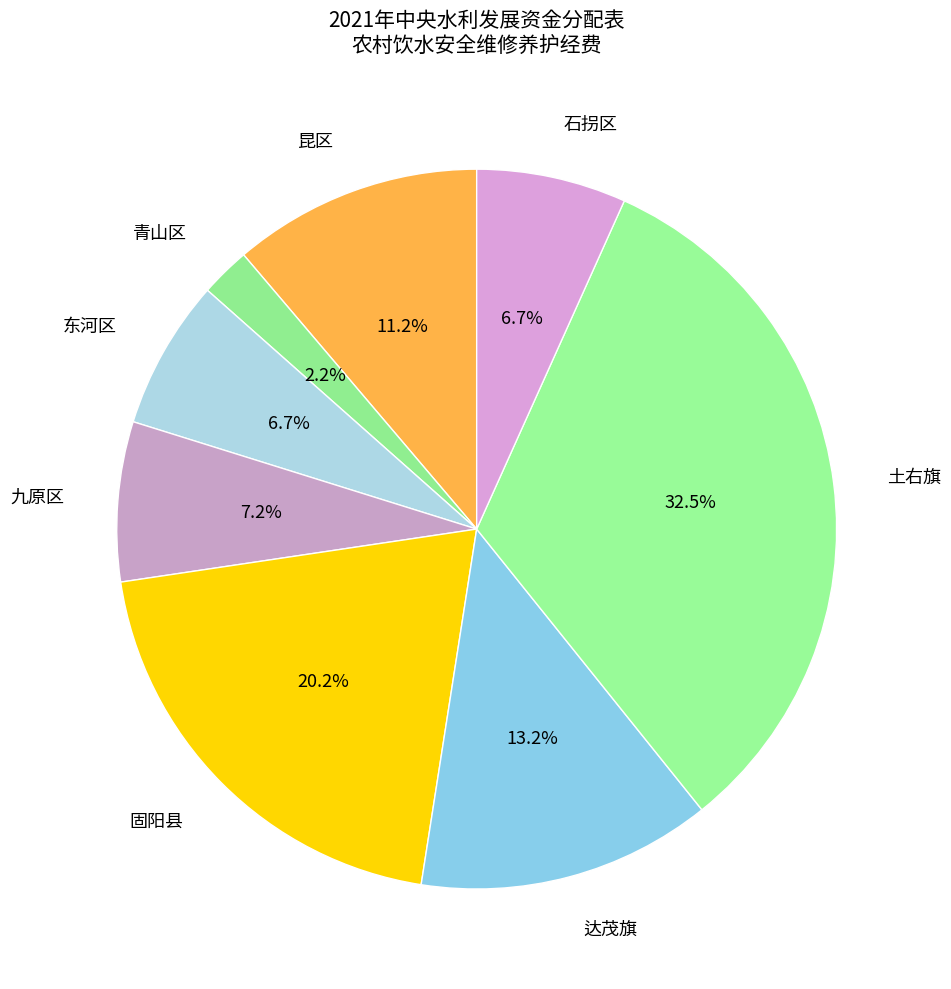

Combined, do 固阳县 and 青山区 account for over 50%?

No